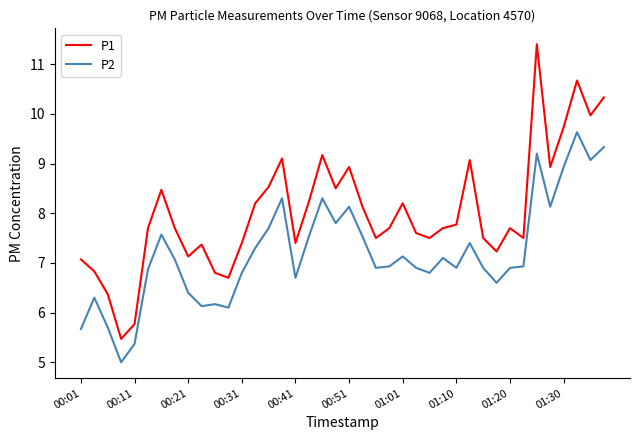

What is the lowest value of the P2 series?

5.0